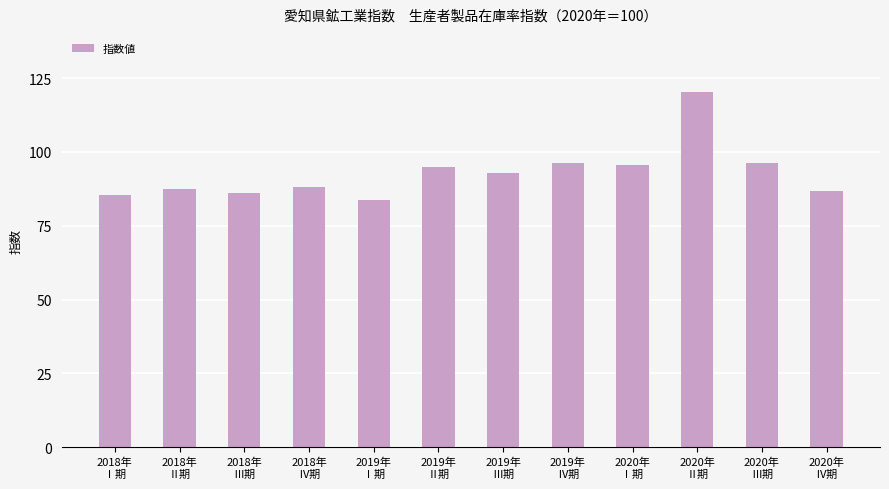

Is it true that the value at 2020年
Ⅰ期 is 95.6?

True